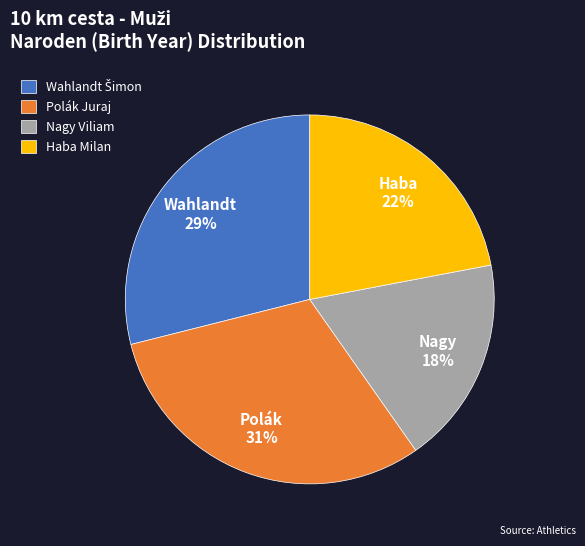

Is it true that Haba Milan is 8% of the pie?

False